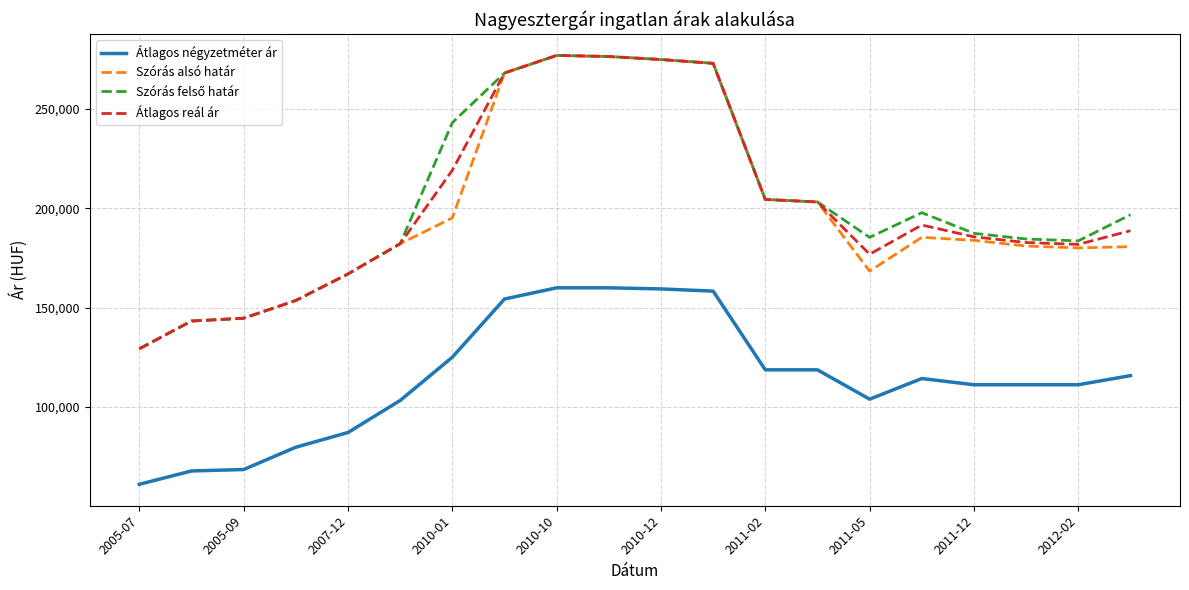

True or false: Átlagos négyzetméter ár and Átlagos reál ár cross at least once.

False